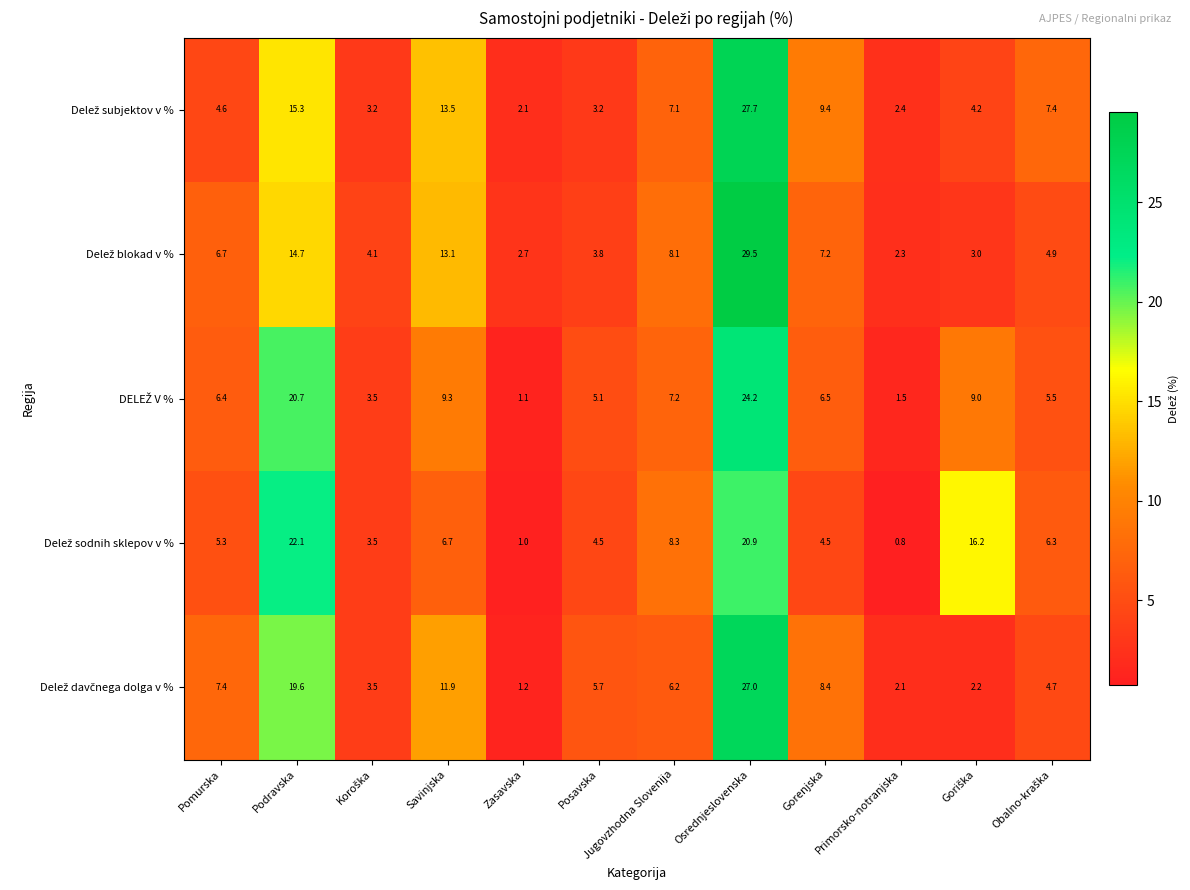

What is the difference between the highest and lowest values at Primorsko-notranjska?

1.6